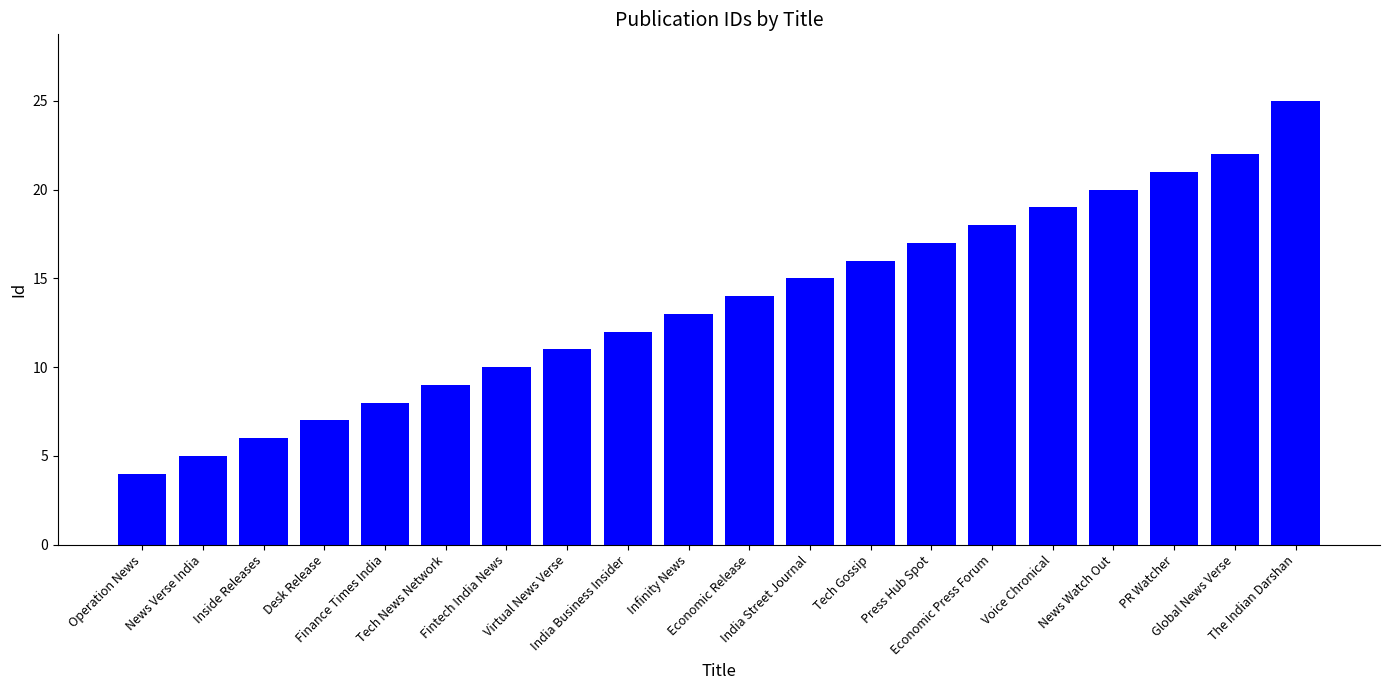

What is the change in value from Virtual News Verse to The Indian Darshan?

+14